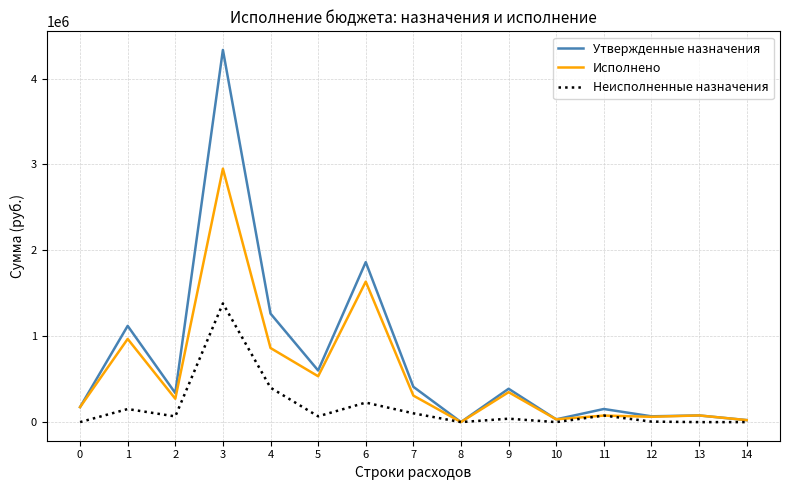

Count the number of categories in the chart.

15